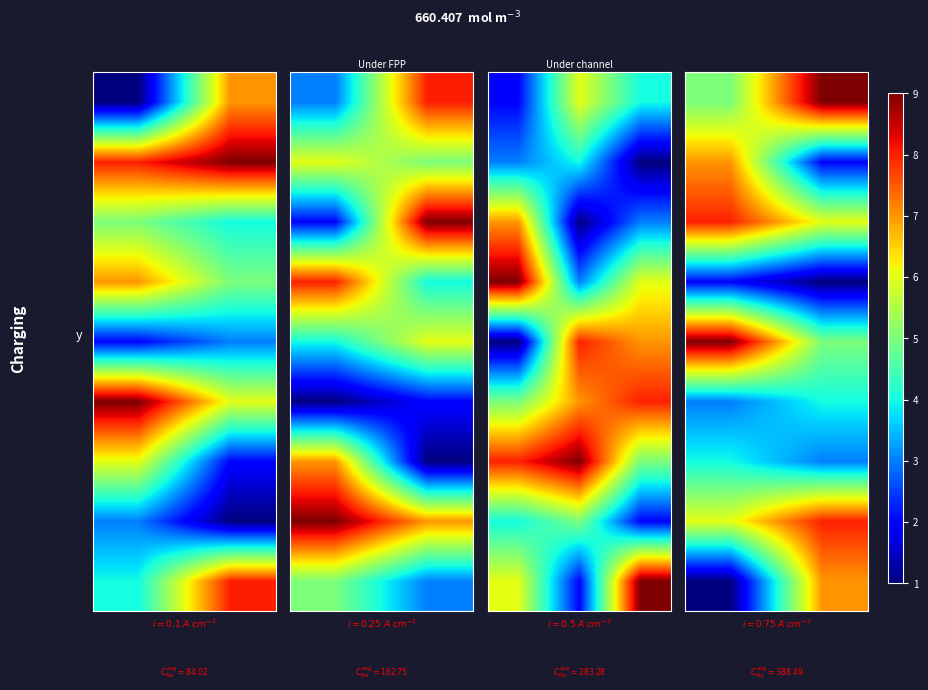

What is the difference between the highest and lowest values at 0?

8